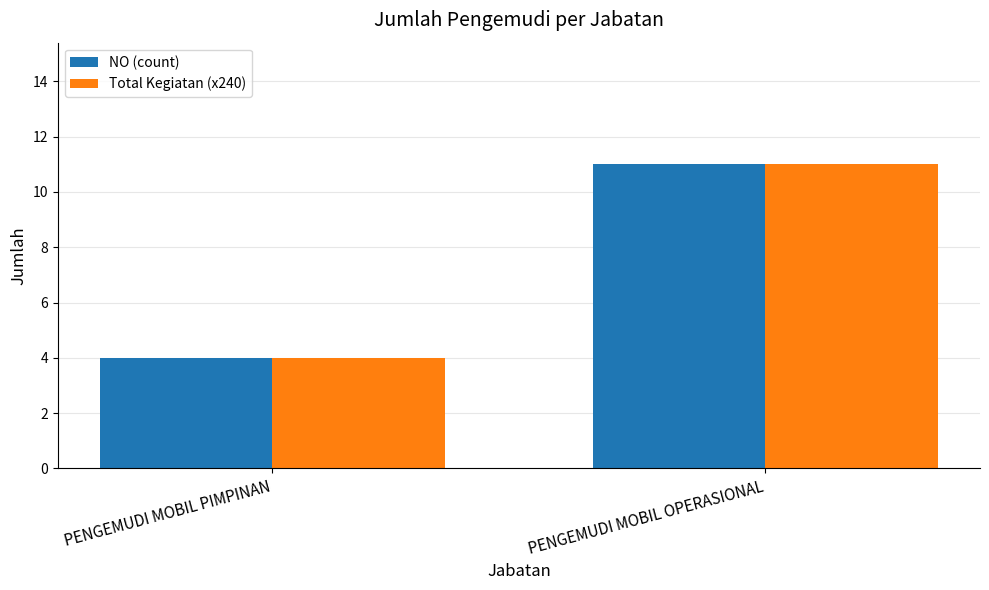

Which label corresponds to the smallest value in the chart?

PENGEMUDI MOBIL PIMPINAN